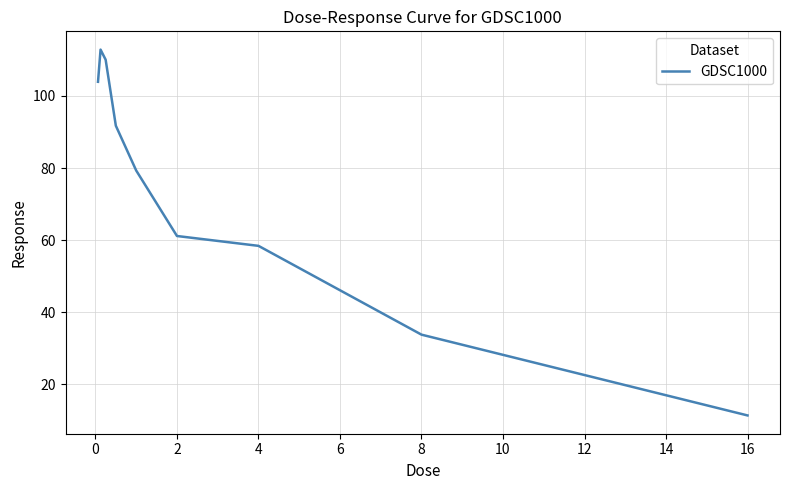

What is the minimum value shown in the chart?

11.4